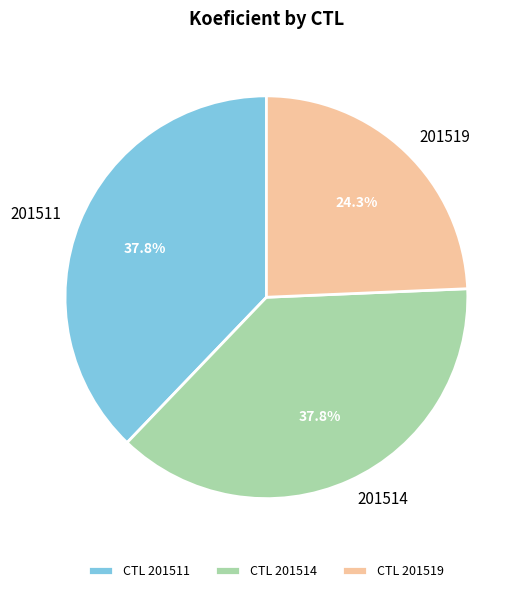

Is there any slice that represents more than half of the pie?

No